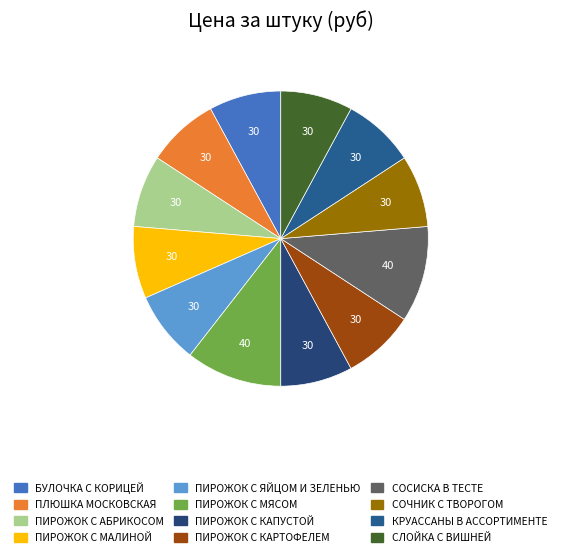

Which has a higher value, ПИРОЖОК С ЯЙЦОМ И ЗЕЛЕНЬЮ or СЛОЙКА С ВИШНЕЙ?

ПИРОЖОК С ЯЙЦОМ И ЗЕЛЕНЬЮ